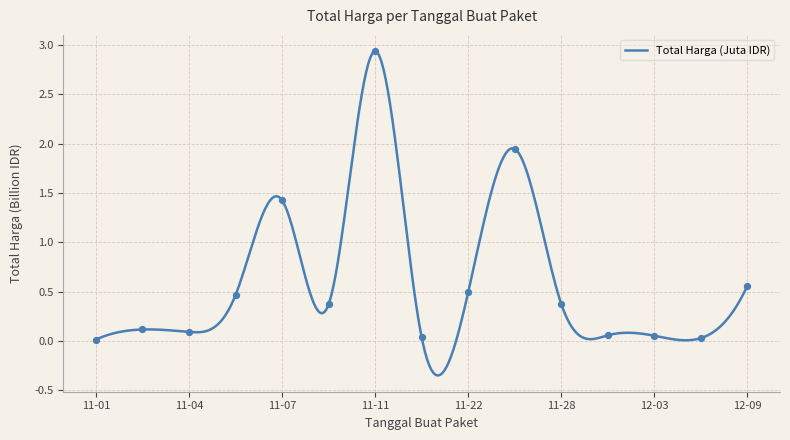

What is the ratio of the value at 12-09 to the value at 11-07?

0.4